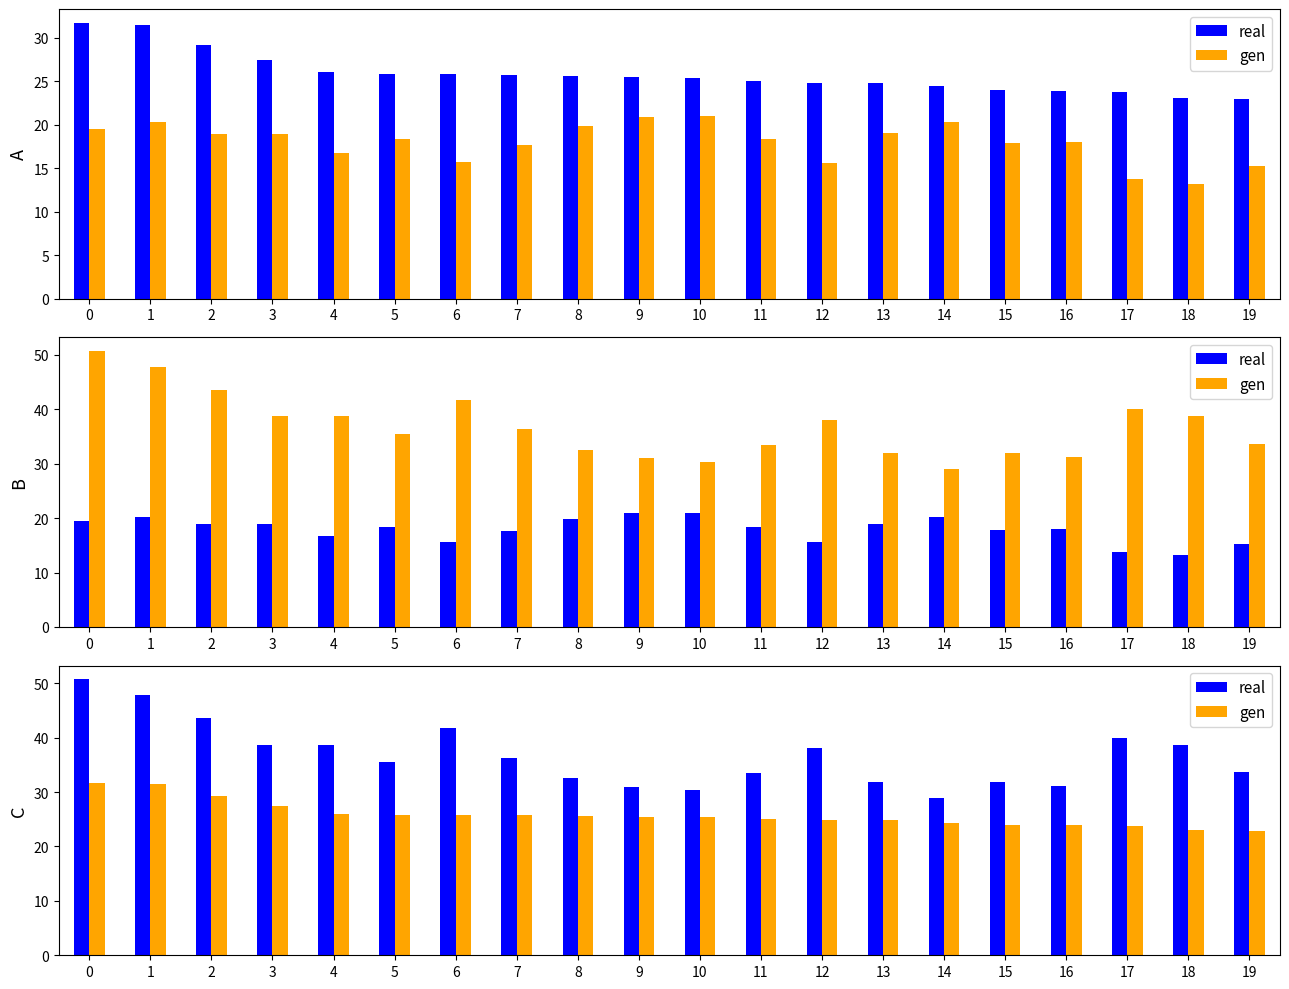

Does the chart contain stacked bars?

No